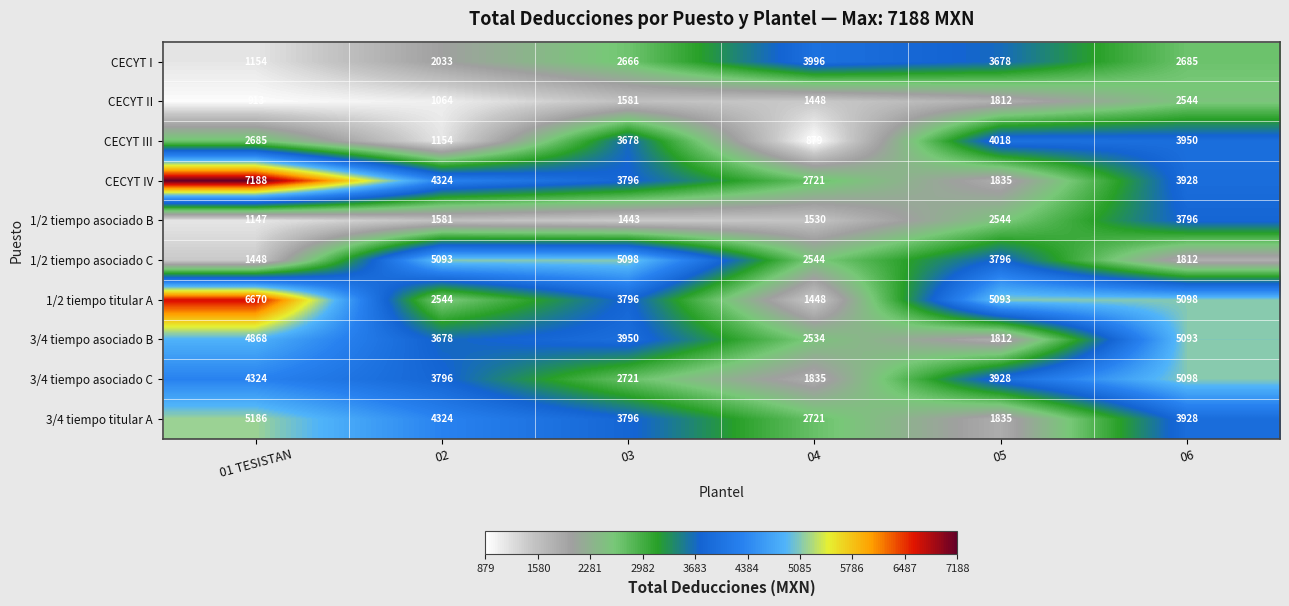

List the labels in order of 3/4 tiempo titular A value, largest first.

01 TESISTAN, 02, 06, 03, 04, 05